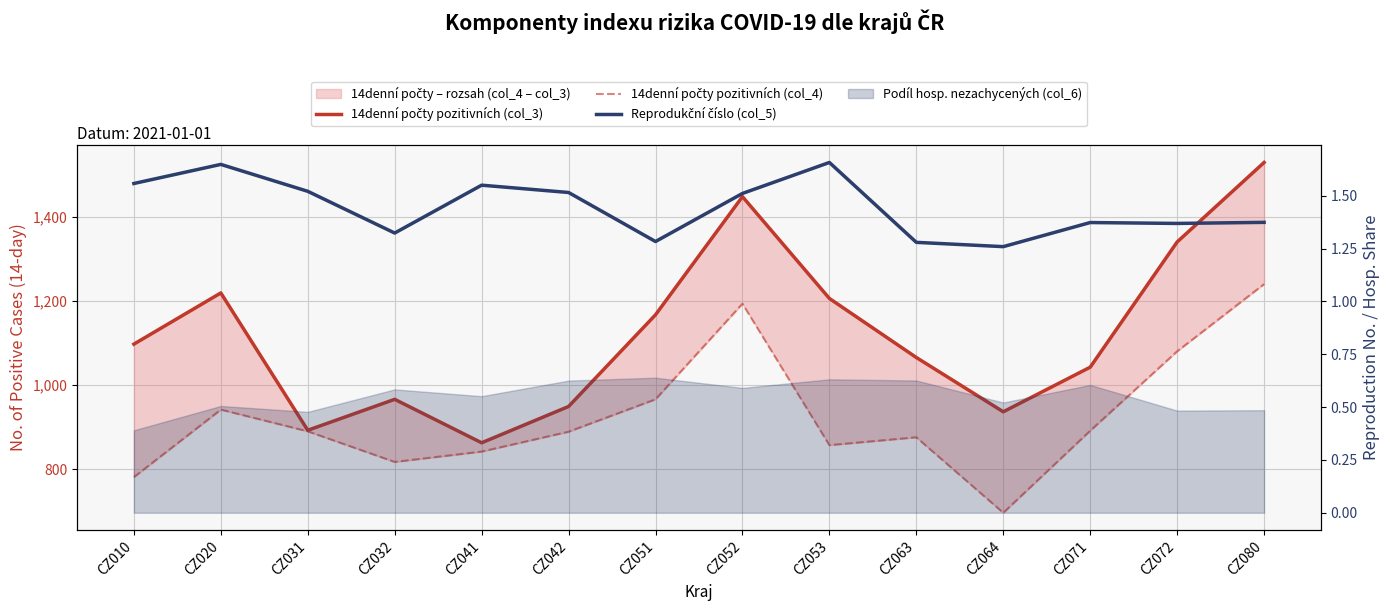

What is the sum of the 14denní počty pozitivních (col_3) values at CZ020 and CZ051?

2385.9